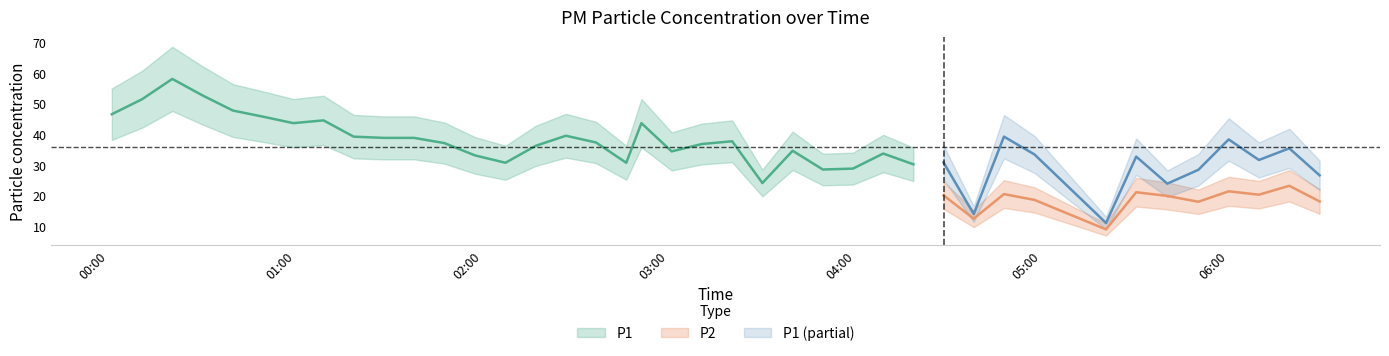

What position from the left is 2024-02-16T04:38:00?

30